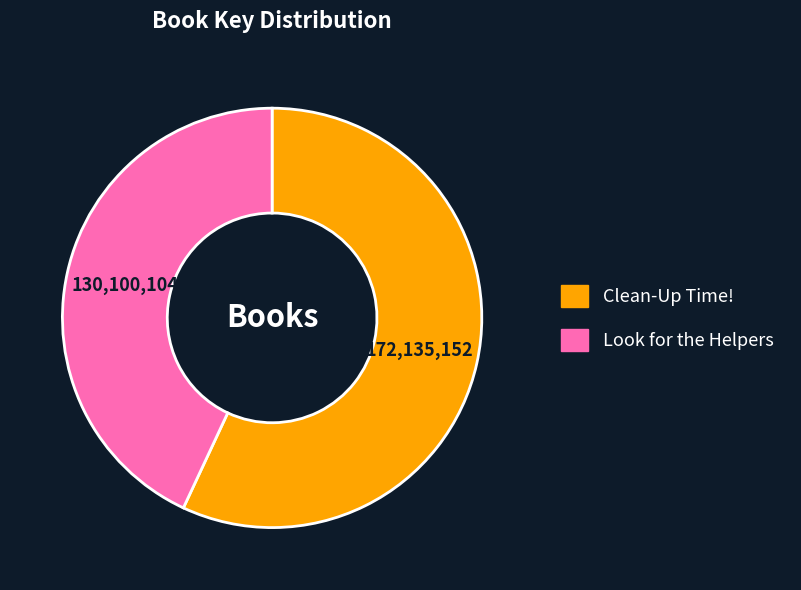

Do Clean-Up Time! and Look for the Helpers together represent more than half of the pie?

Yes